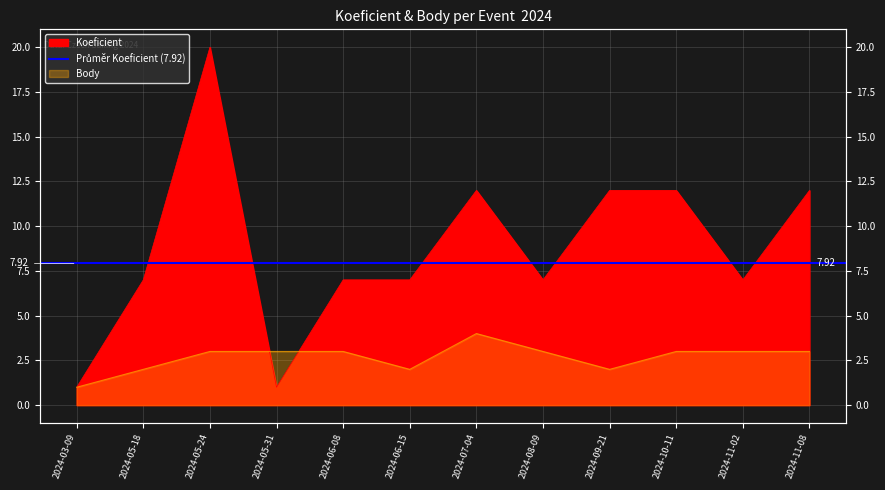

Which has a higher value, 2024-03-09 or 2024-10-11?

2024-10-11